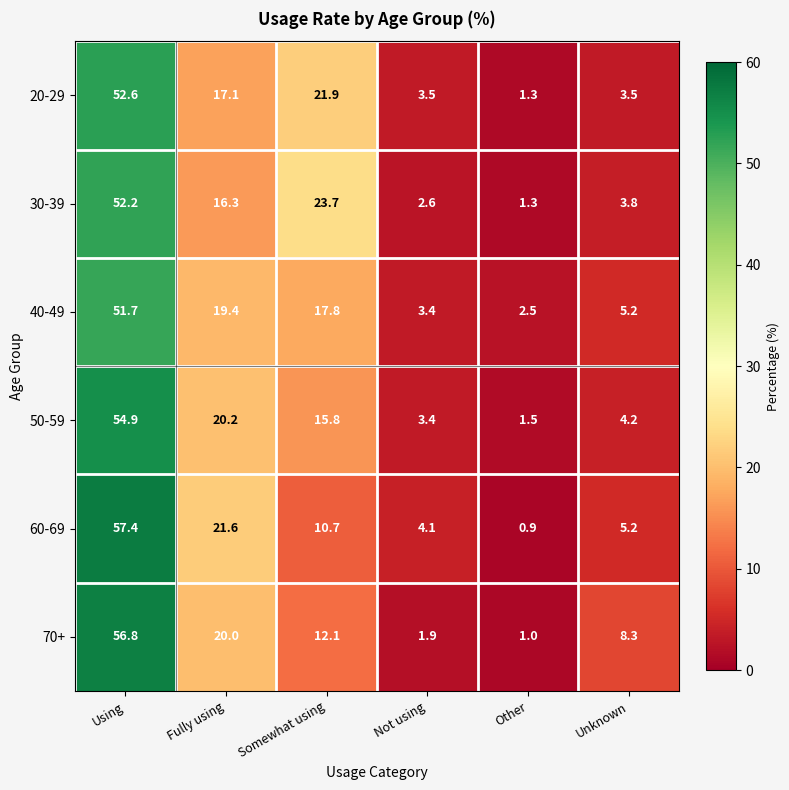

What is the total value across all series at Somewhat using?

102.0